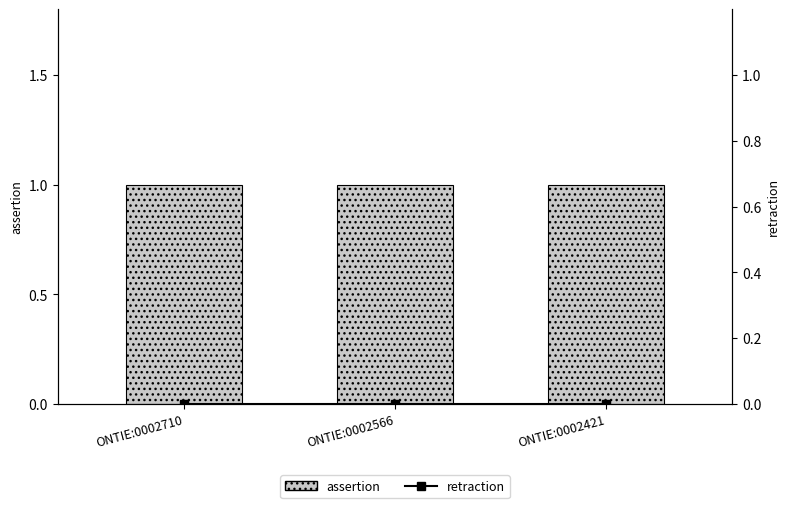

List the series in order of their peak value, lowest first.

retraction, assertion